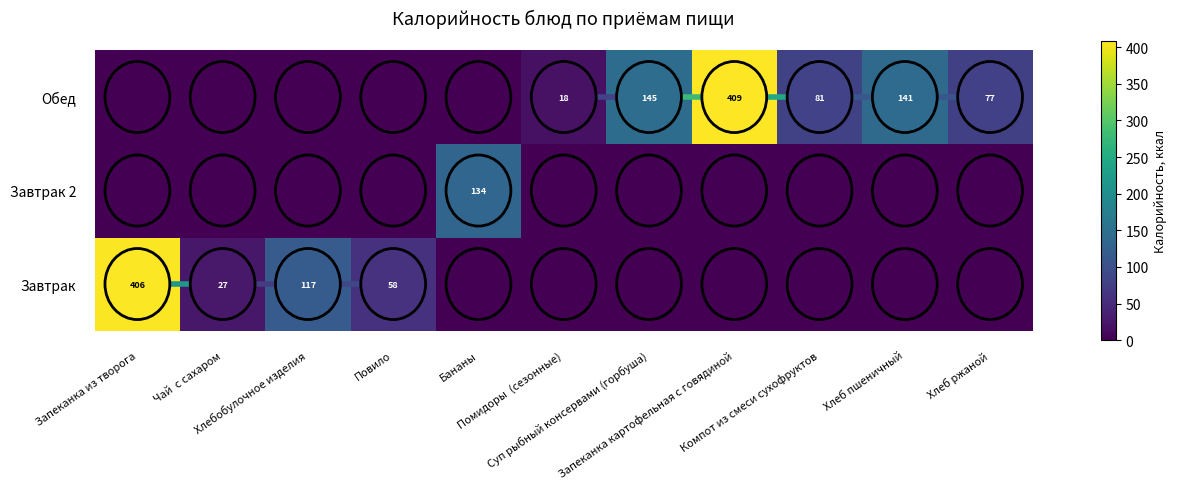

What is the total value across all series at Хлеб ржаной?

76.8